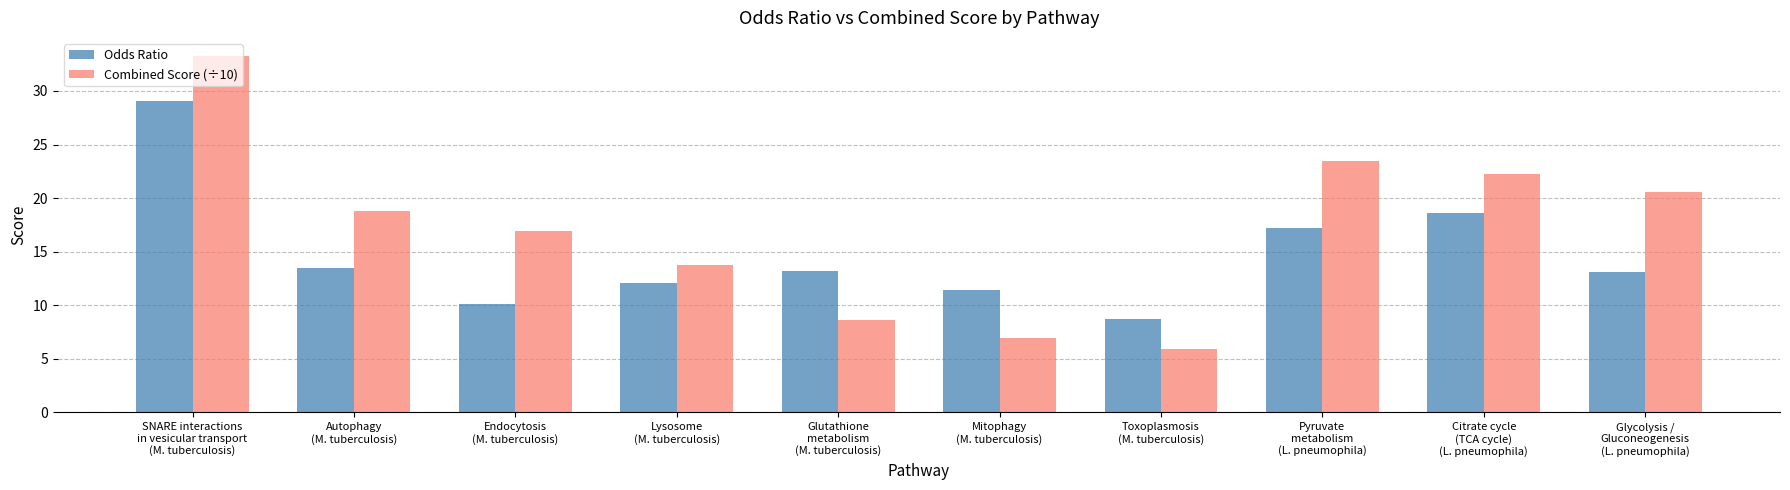

What is the difference between the second highest and minimum values in the Combined Score (÷10) series?

17.5